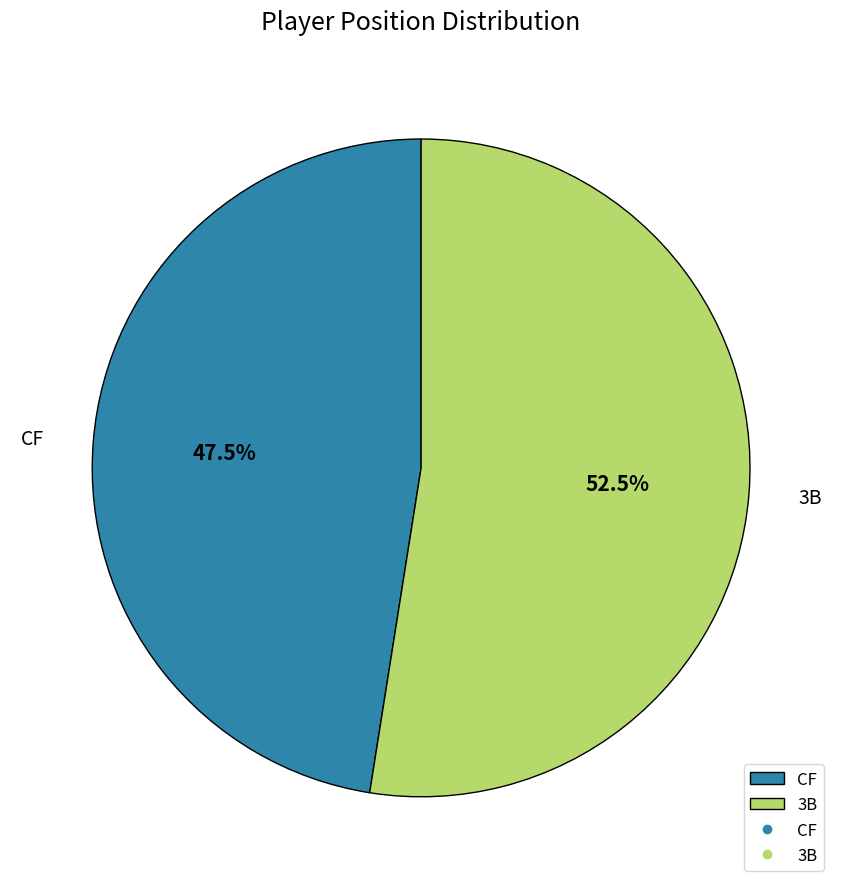

Rank the categories by value from lowest to highest.

CF, 3B